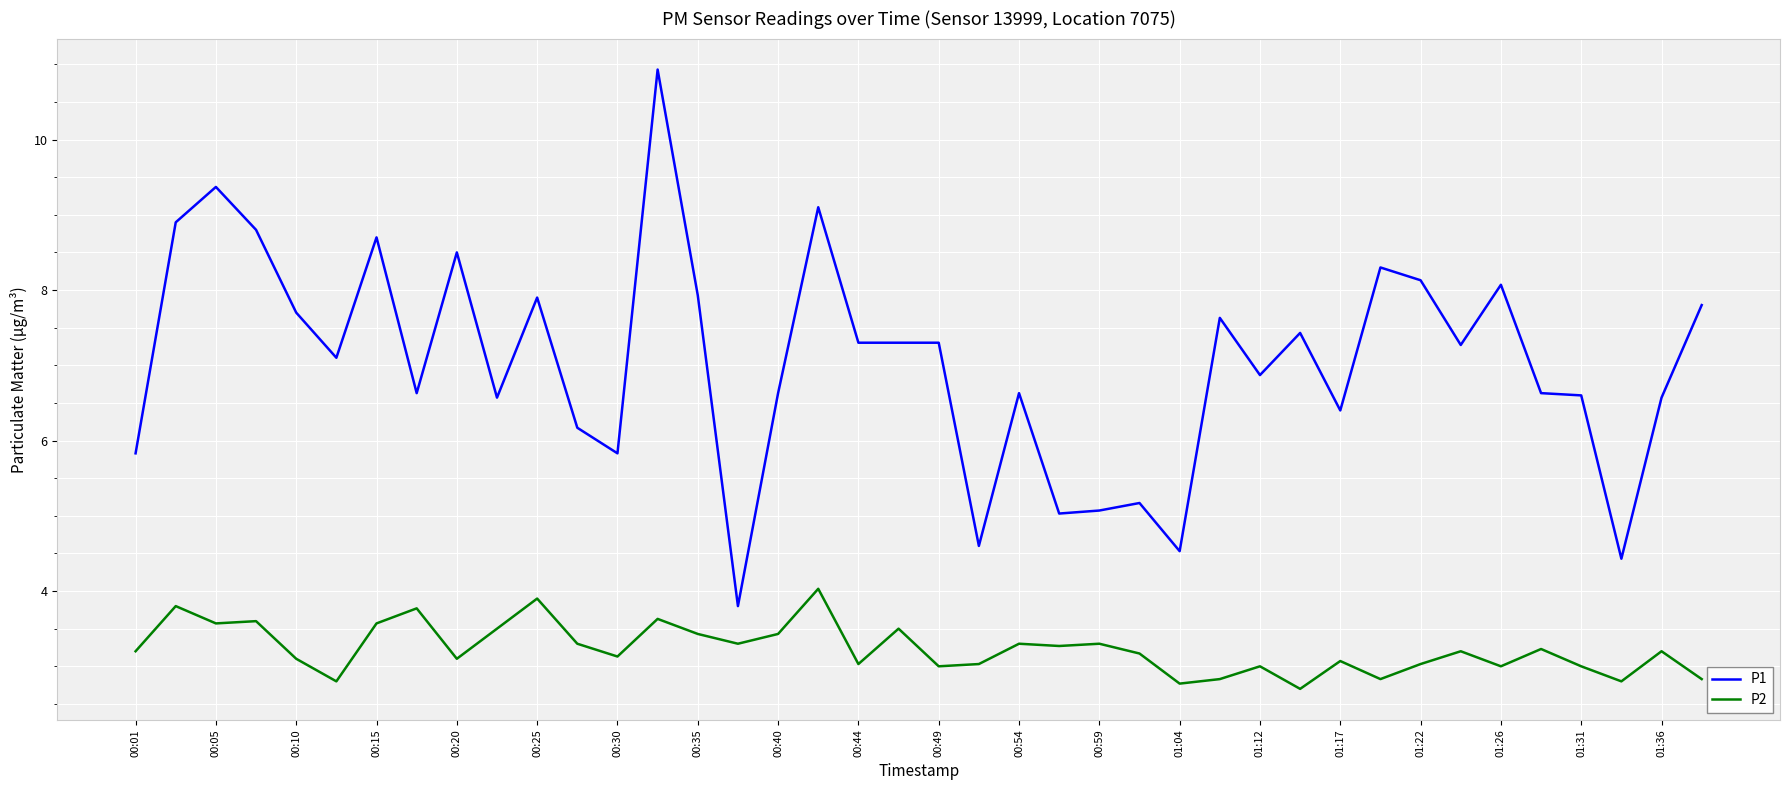

True or false: P1 and P2 cross at least once.

False